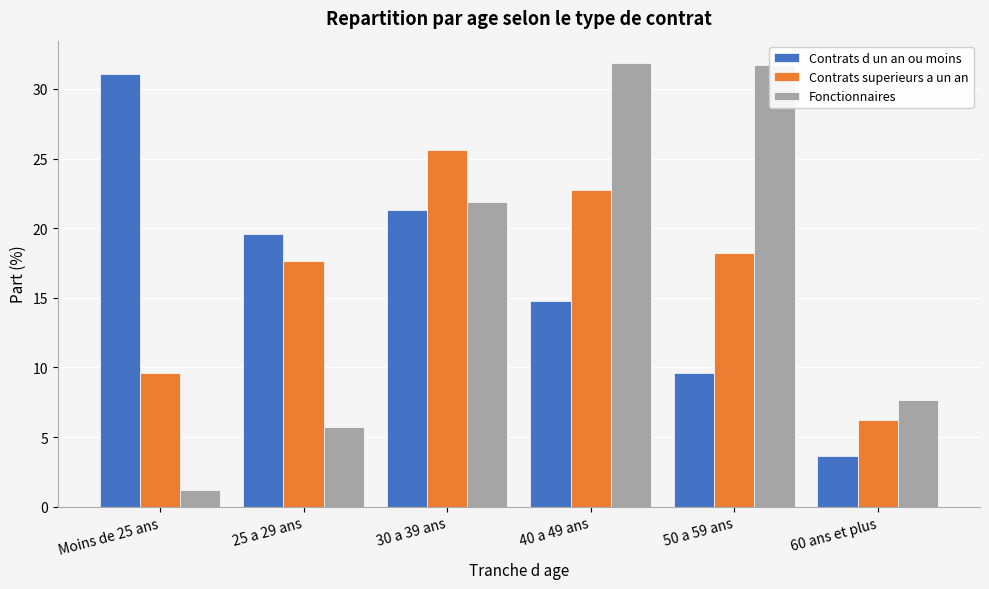

At Moins de 25 ans, list the series in order from smallest to largest.

Fonctionnaires, Contrats superieurs a un an, Contrats d un an ou moins